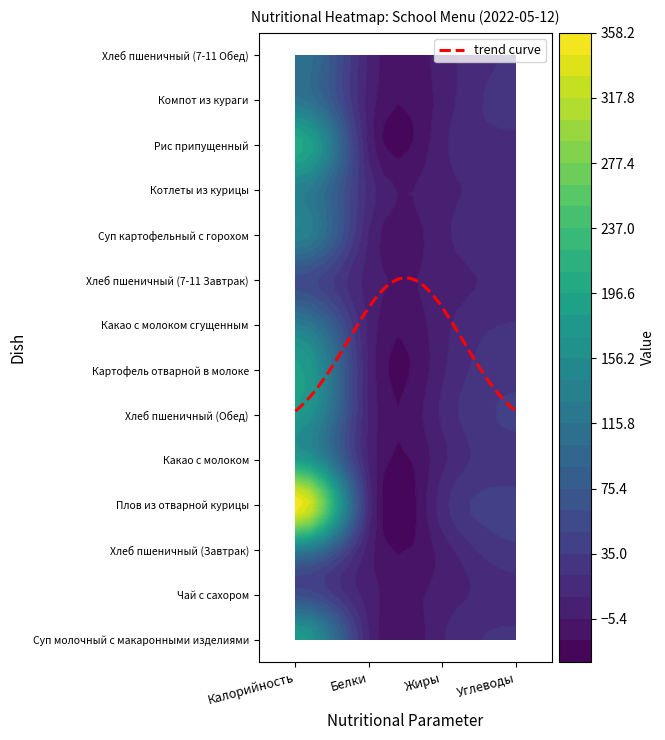

Which series has the widest spread of values?

Плов из отварной курицы